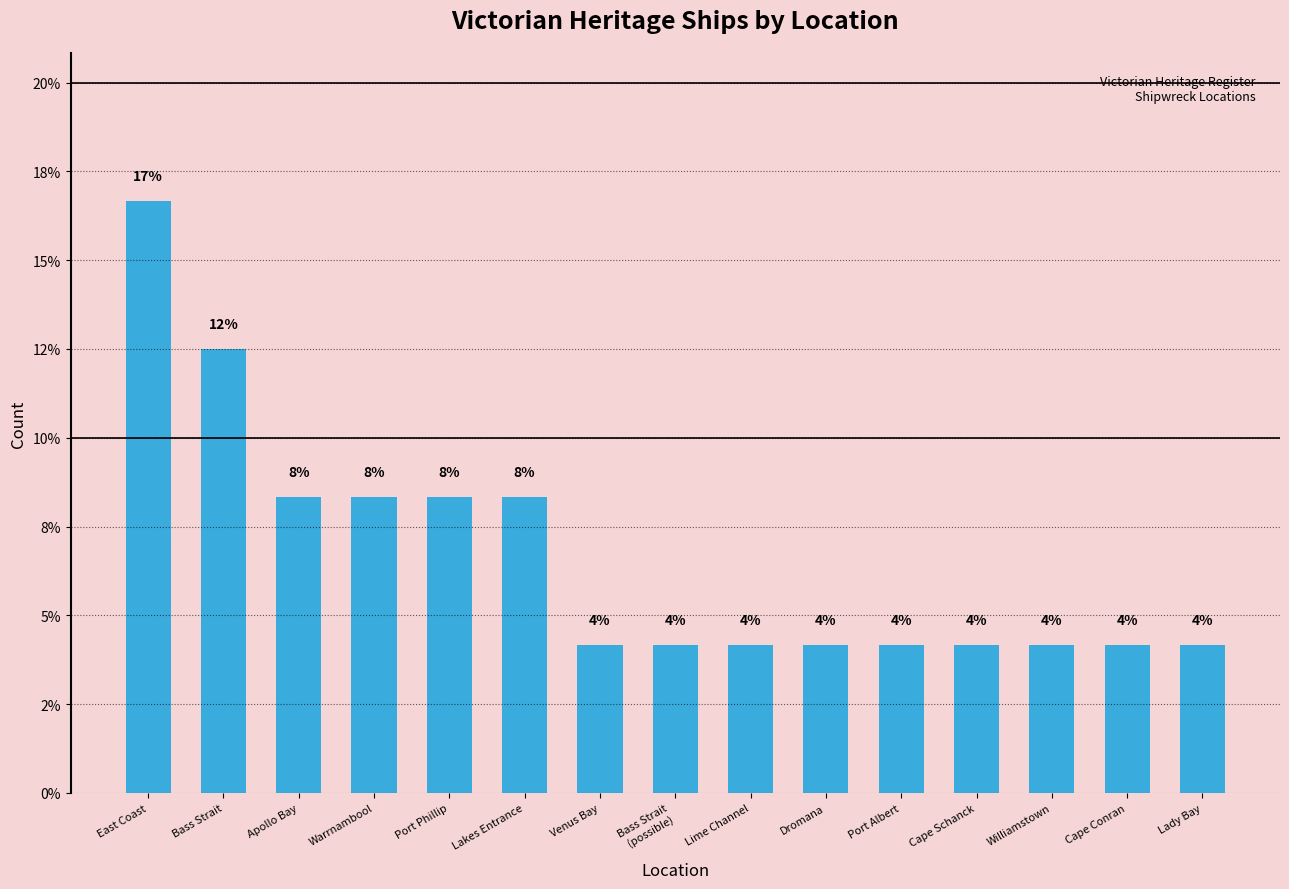

Which label corresponds to the largest value in the chart?

East Coast